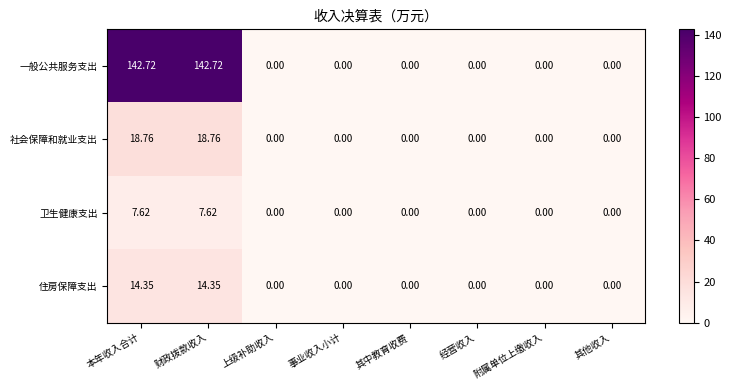

How many data points does each series have?

8